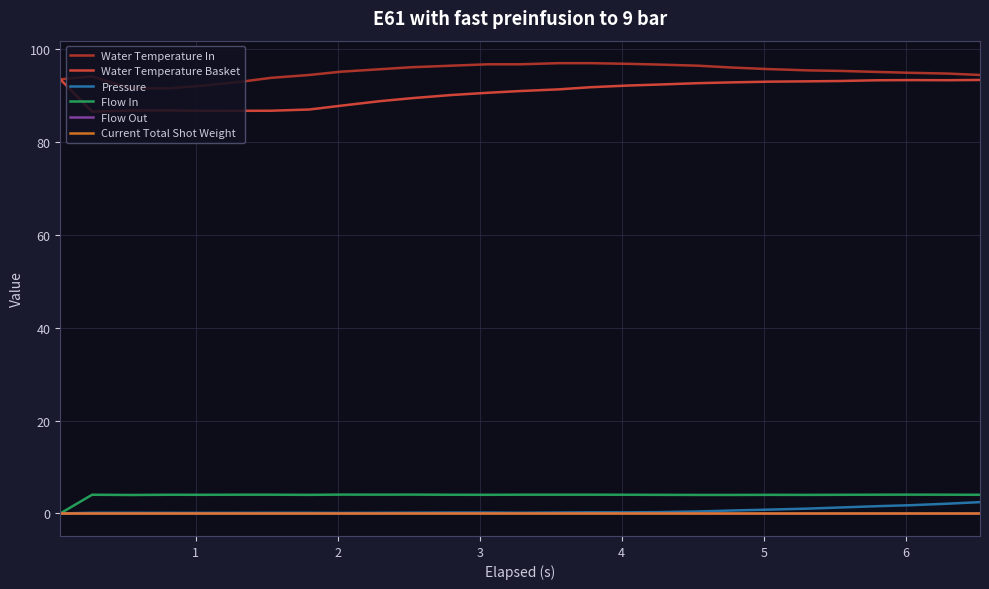

True or false: Water Temperature In and Flow Out cross at least once.

False